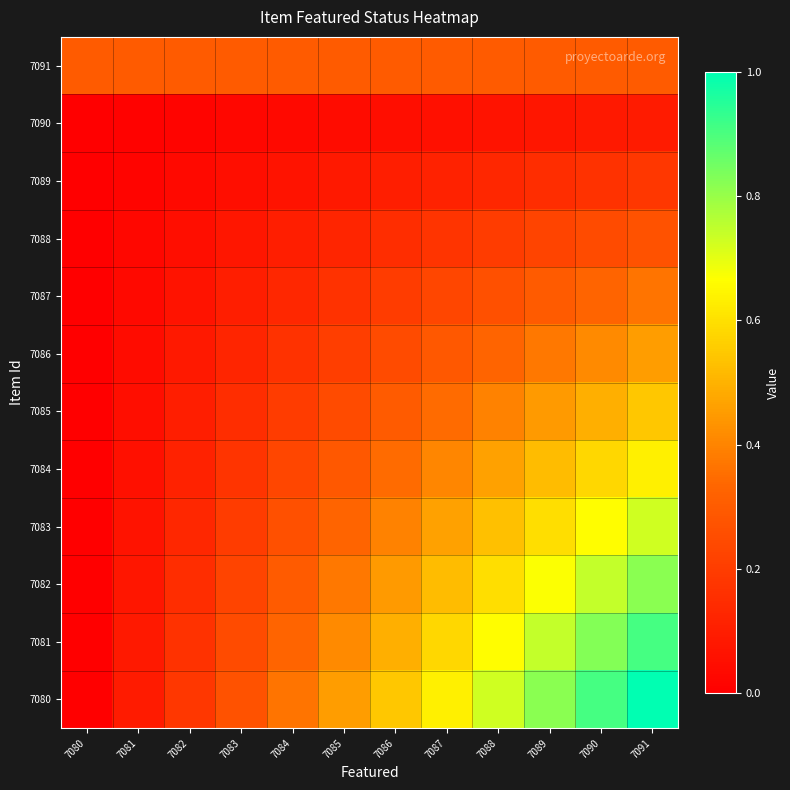

Rank the series at 7090 from highest to lowest value.

7080, 7081, 7082, 7083, 7084, 7085, 7086, 7087, 7091, 7088, 7089, 7090